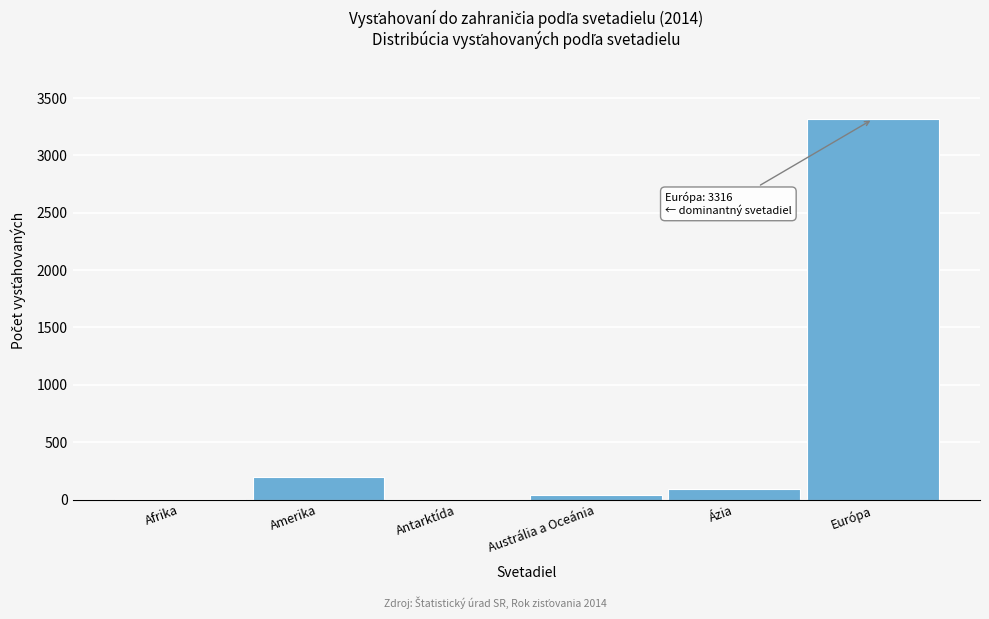

What is the approximate value at Amerika?

194